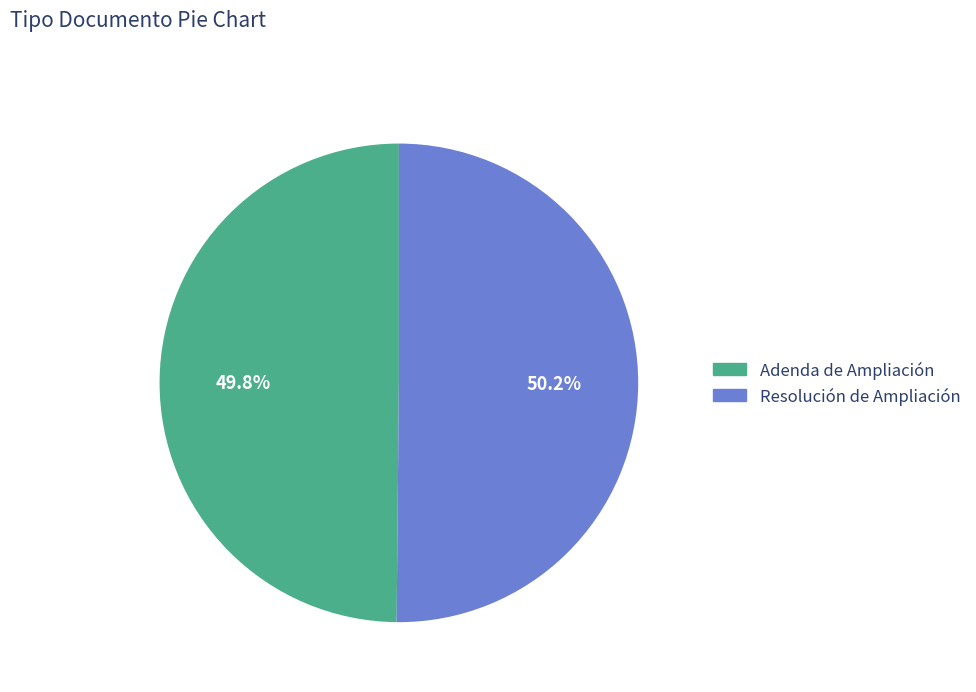

True or false: Resolución de Ampliación accounts for 42% of the total.

False